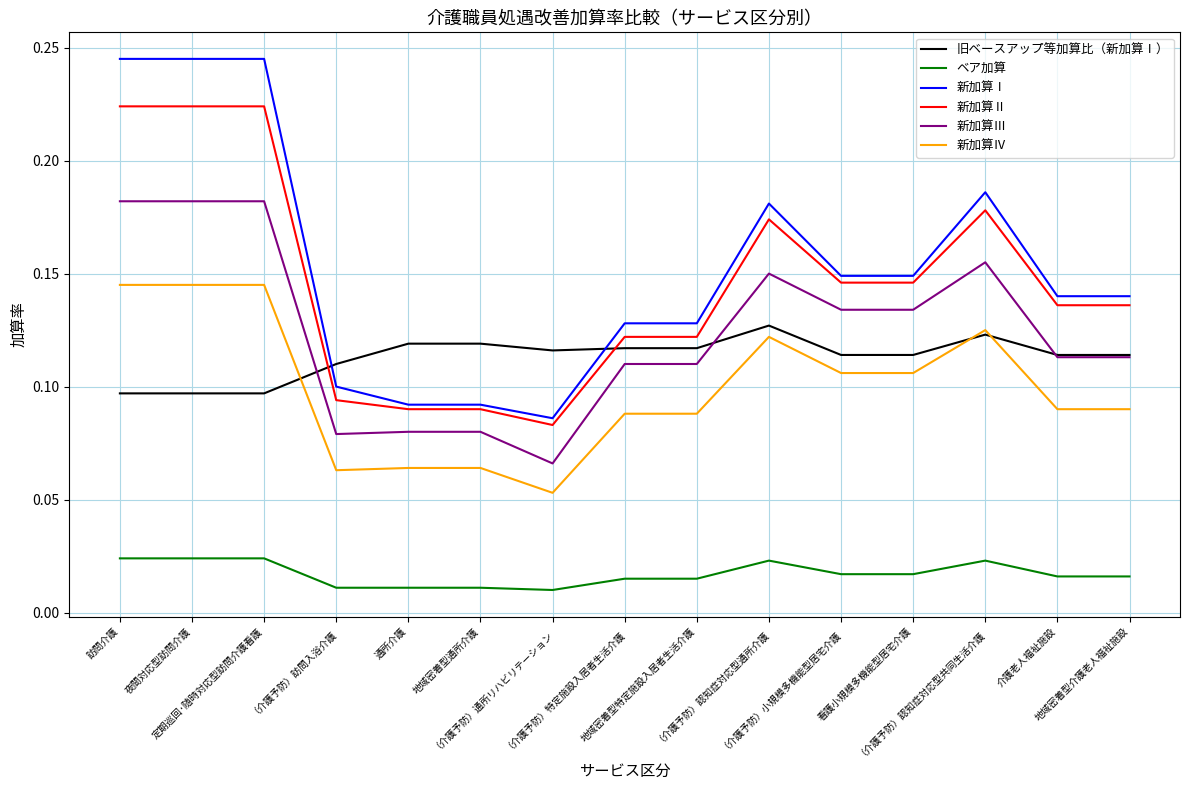

True or false: ベア加算 and 新加算Ⅲ cross at least once.

False